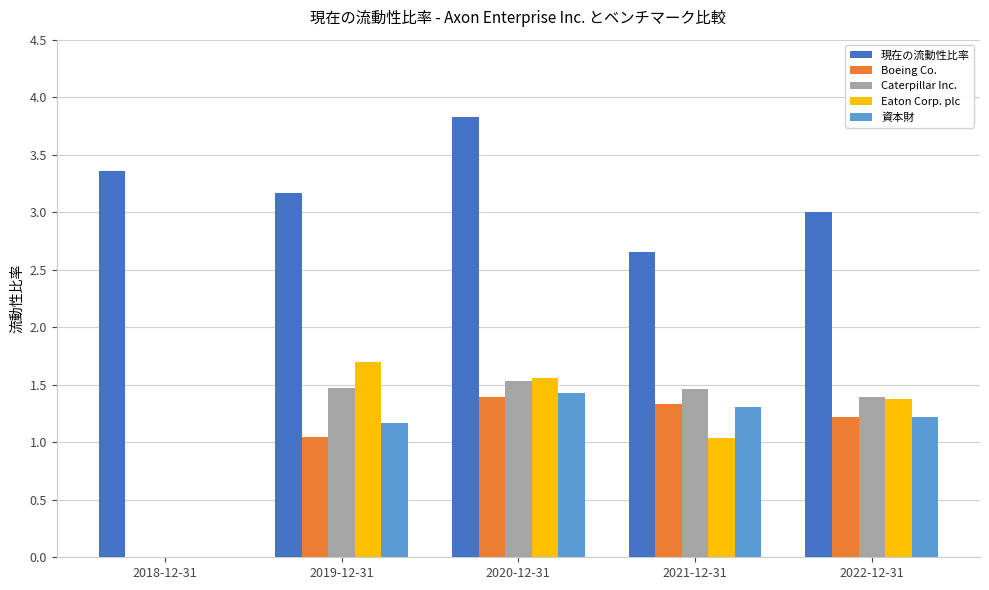

What is the total value across all series at 2019-12-31?

8.6